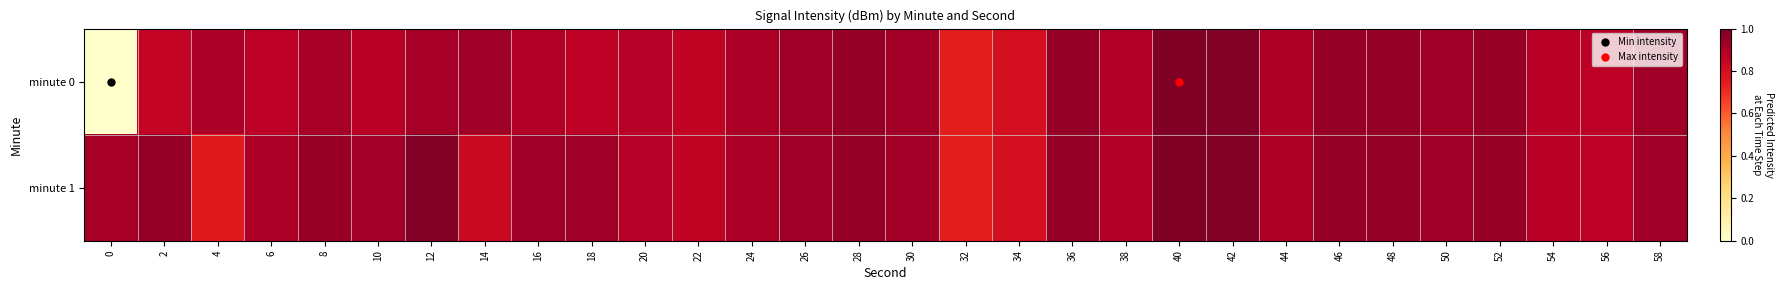

Reading left to right, what are all the values shown in this chart?

minute 0: 0=0.0	2=0.9	4=0.9	6=0.9	8=0.9	10=0.9	12=0.9	14=0.9	16=0.9	18=0.9	20=0.9	22=0.9	24=0.9	26=0.9	28=1.0	30=0.9	32=0.7	34=0.8	36=0.9	38=0.9	40=1.0	42=1.0	44=0.9	46=1.0	48=0.9	50=0.9	52=0.9	54=0.9	56=0.9	58=0.9
minute 1: 0=0.9	2=1.0	4=0.8	6=0.9	8=0.9	10=0.9	12=1.0	14=0.8	16=0.9	18=0.9	20=0.9	22=0.9	24=0.9	26=0.9	28=1.0	30=0.9	32=0.7	34=0.8	36=0.9	38=0.9	40=1.0	42=1.0	44=0.9	46=1.0	48=0.9	50=0.9	52=0.9	54=0.9	56=0.9	58=0.9